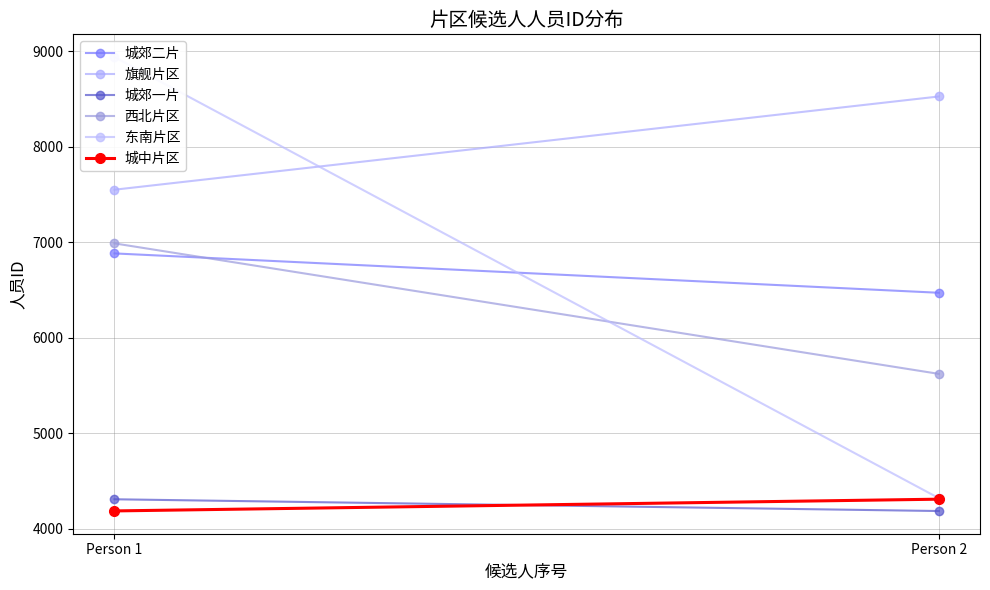

Rank the series by their maximum value, from lowest to highest.

城郊一片, 城中片区, 城郊二片, 西北片区, 旗舰片区, 东南片区